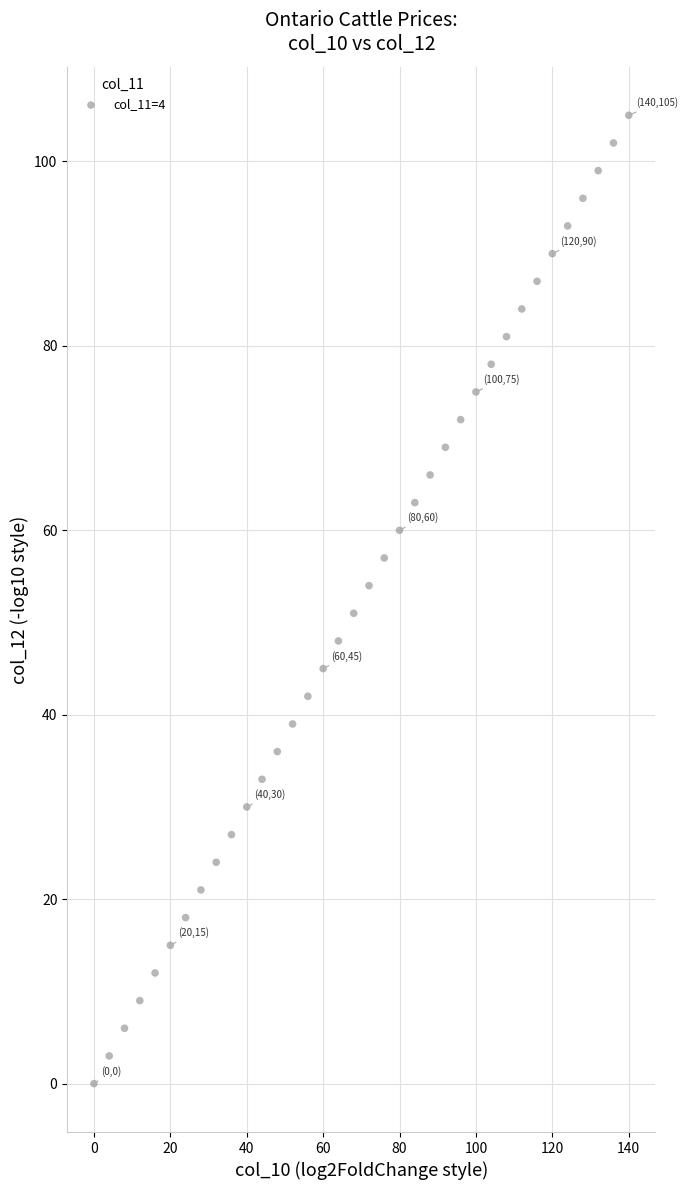

What is the range of Y values (max minus min)?

105